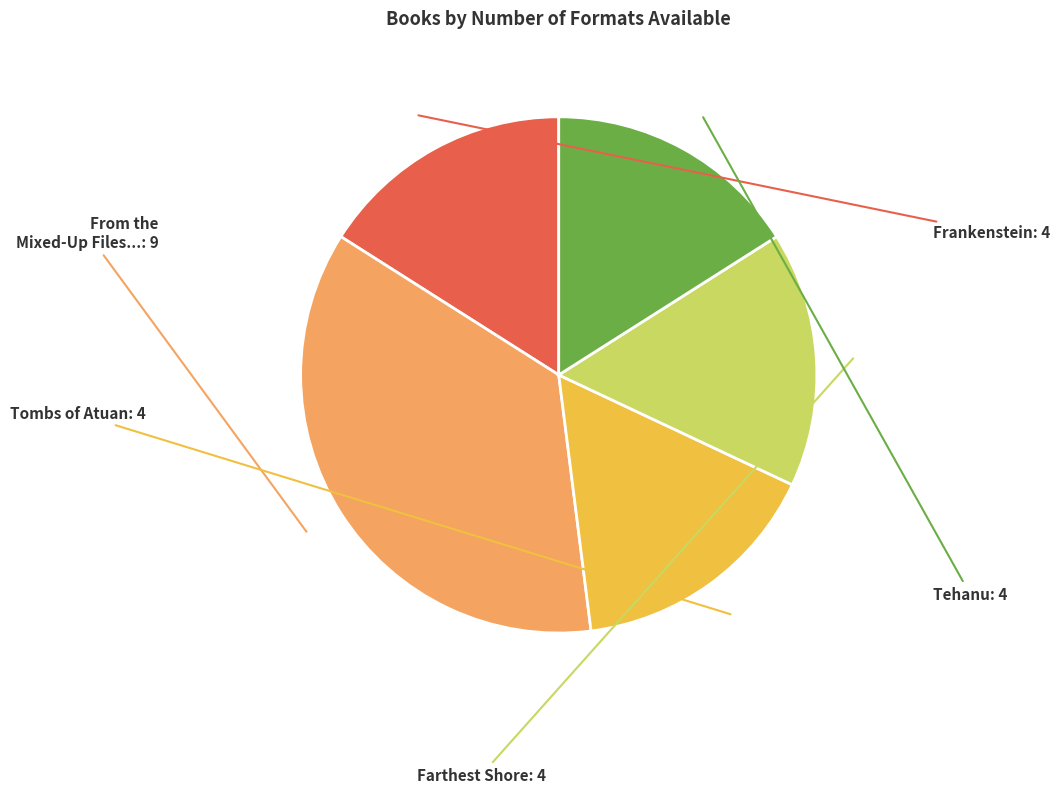

Is there any slice that represents more than half of the pie?

No